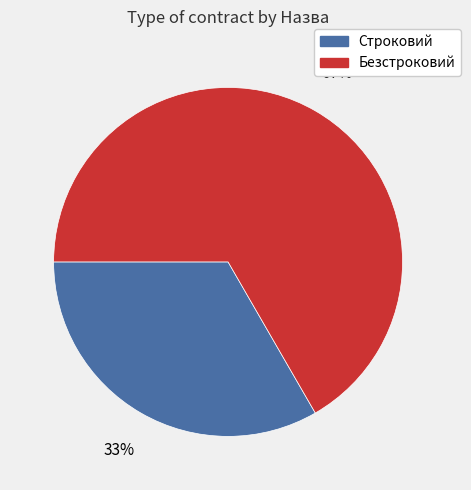

Which category has the smallest portion of the pie?

Строковий